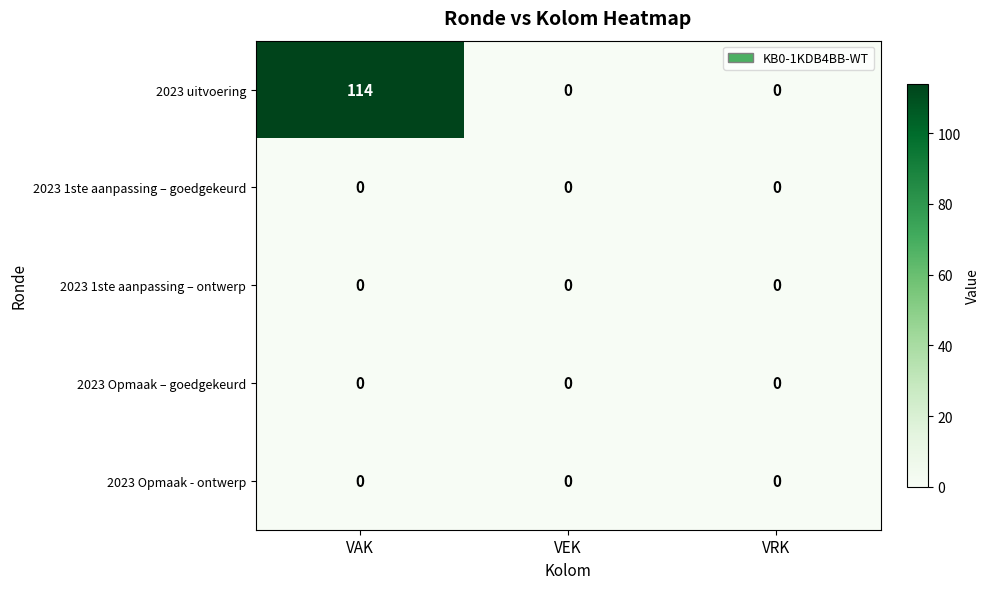

What is the maximum value shown in the chart?

114